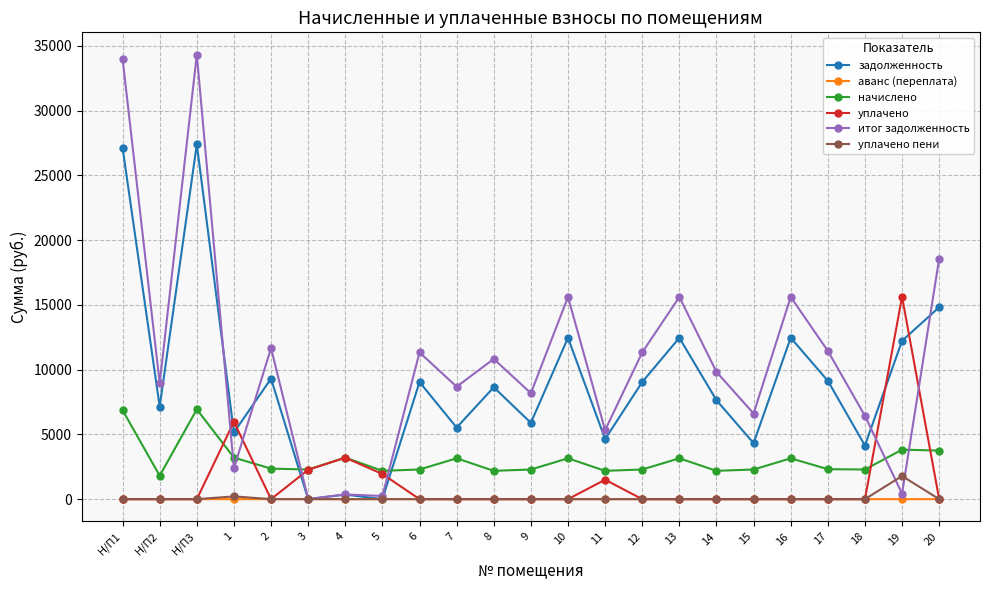

Which series changed the most between 7 and 12?

задолженность